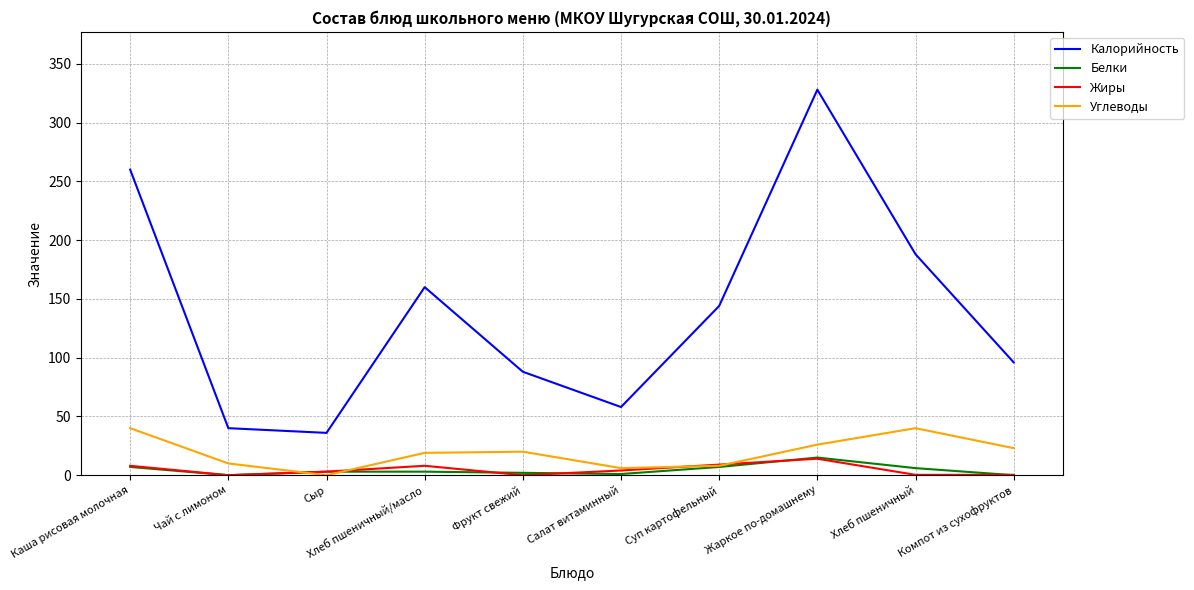

How many lines are shown in the chart?

4